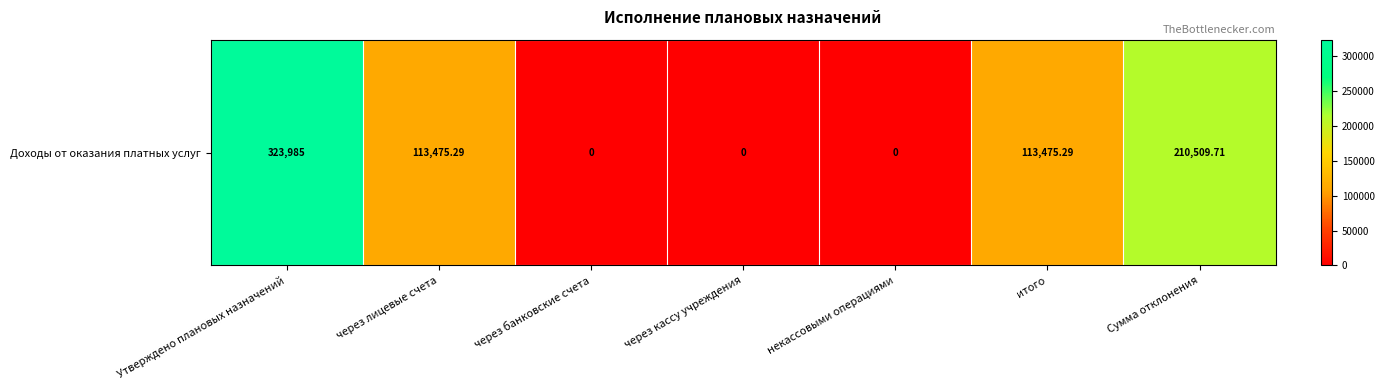

How many data points are less than 113475?

3